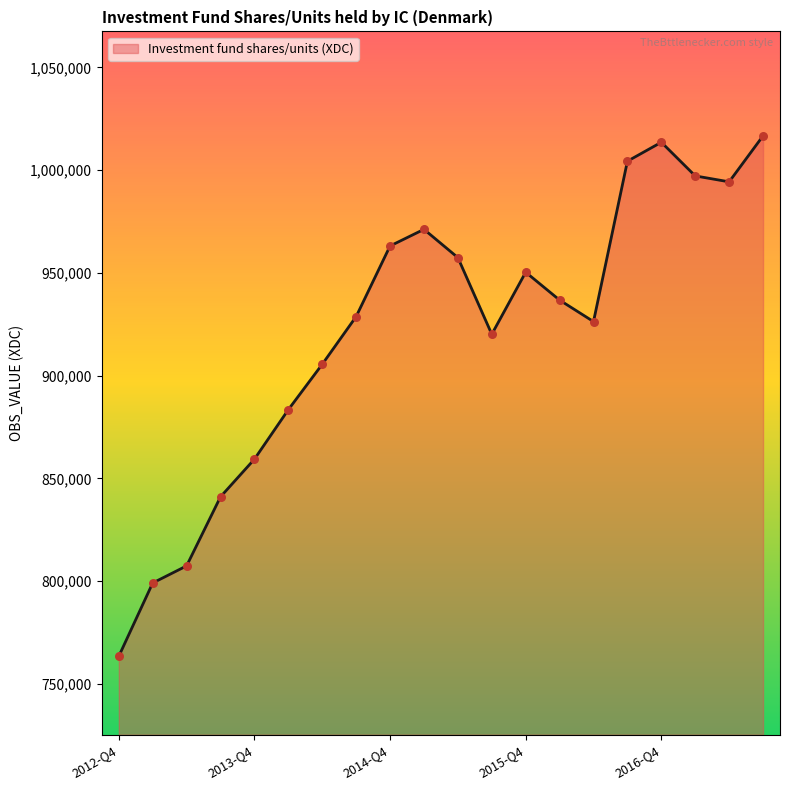

What is the greatest value displayed?

1016690